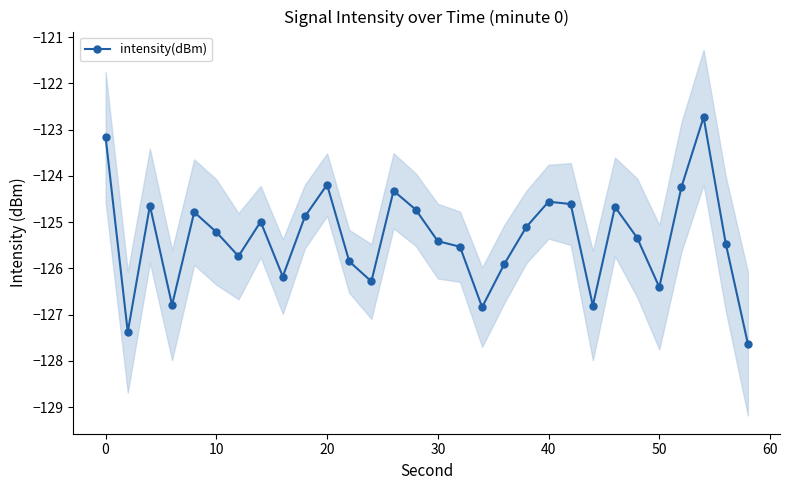

How many lines are shown in the chart?

1